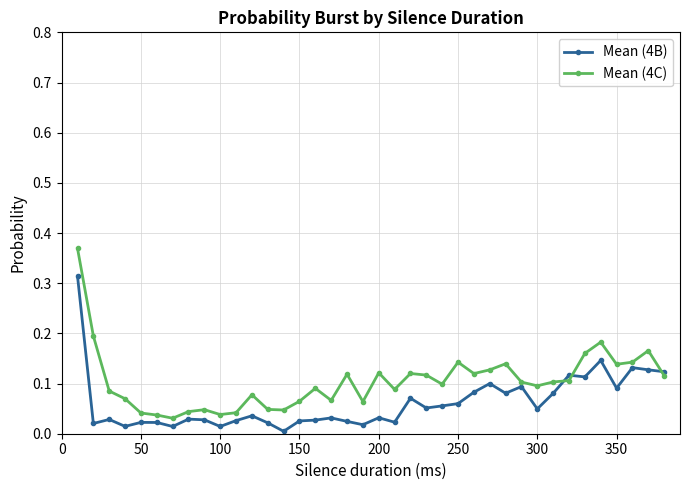

True or false: Mean (4B) has more than 1 interior local peaks.

True